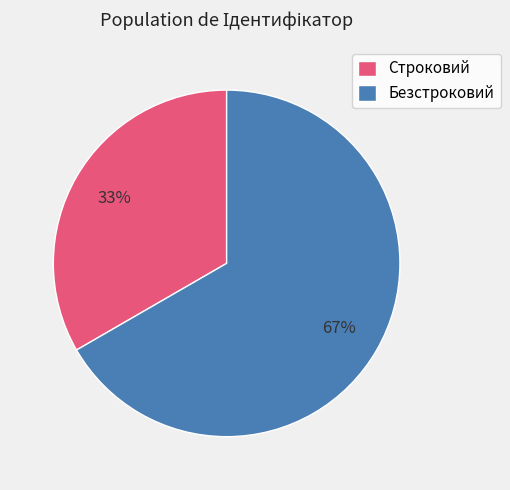

Does Строковий represent more than half of the total?

No